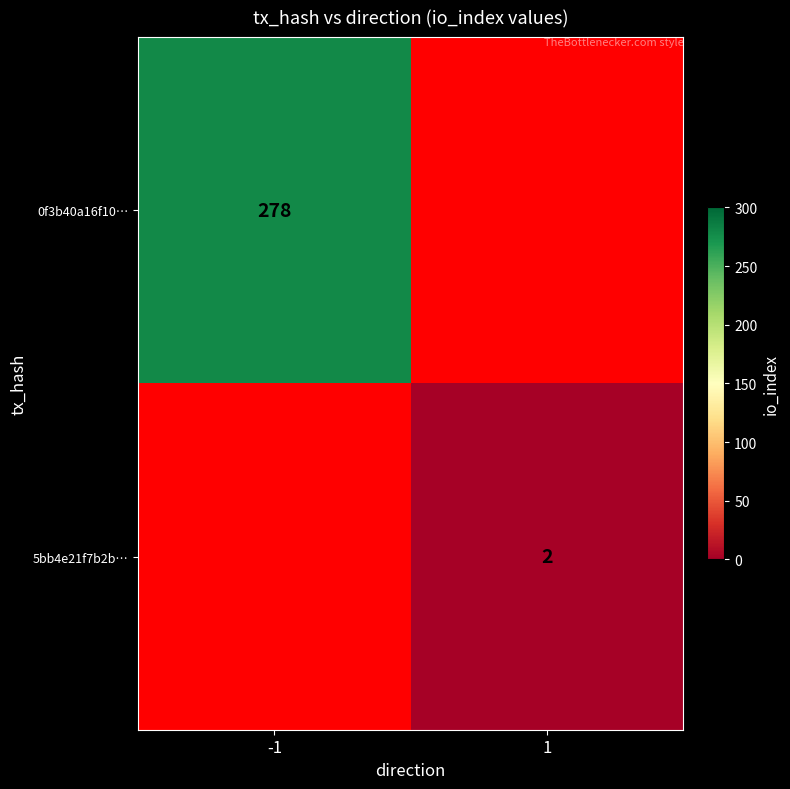

Is it true that 0f3b40a16f10… equals 443 at -1?

False